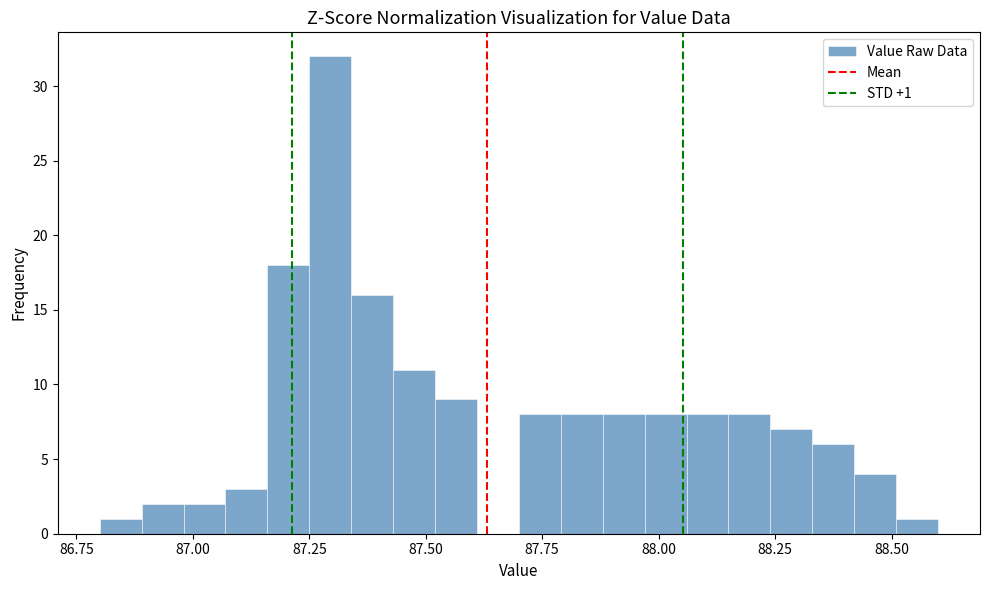

Read against the x-axis, roughly where is the centre of the tallest bar?

87.30